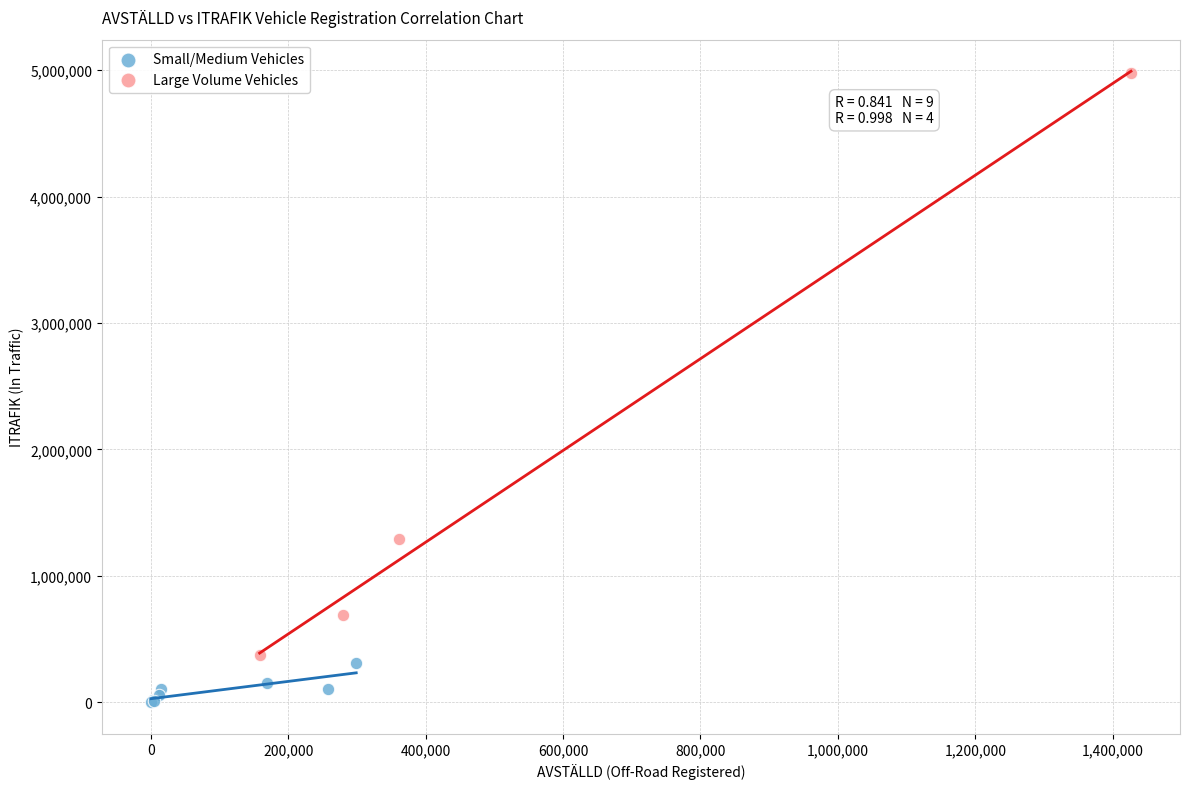

Which series contains the highest Y value?

Large Volume Vehicles